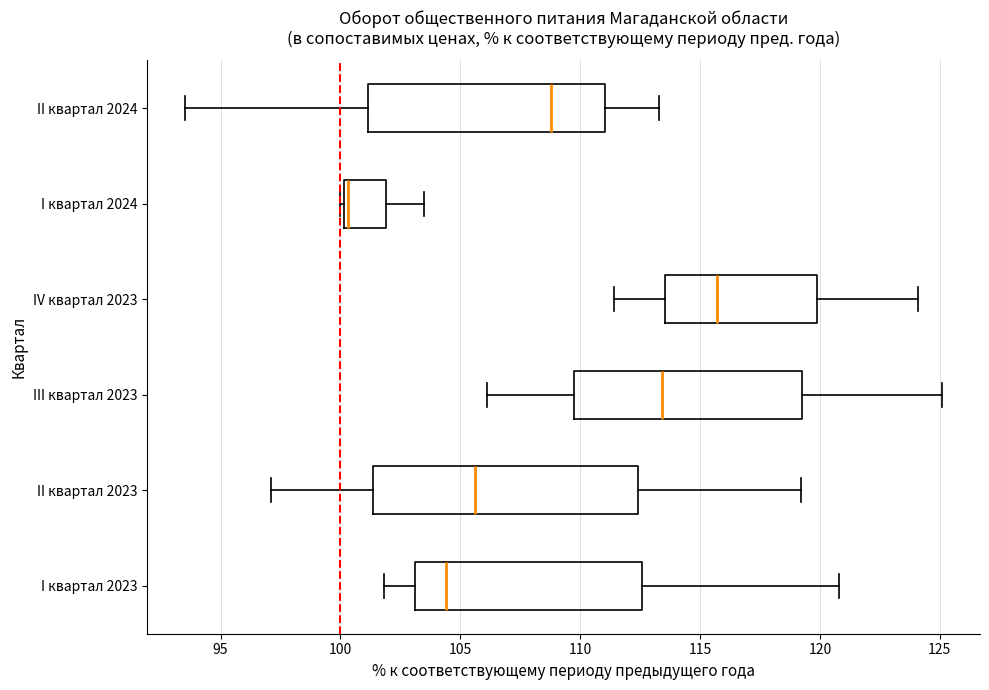

Which box's median line is the furthest to the right?

IV квартал 2023